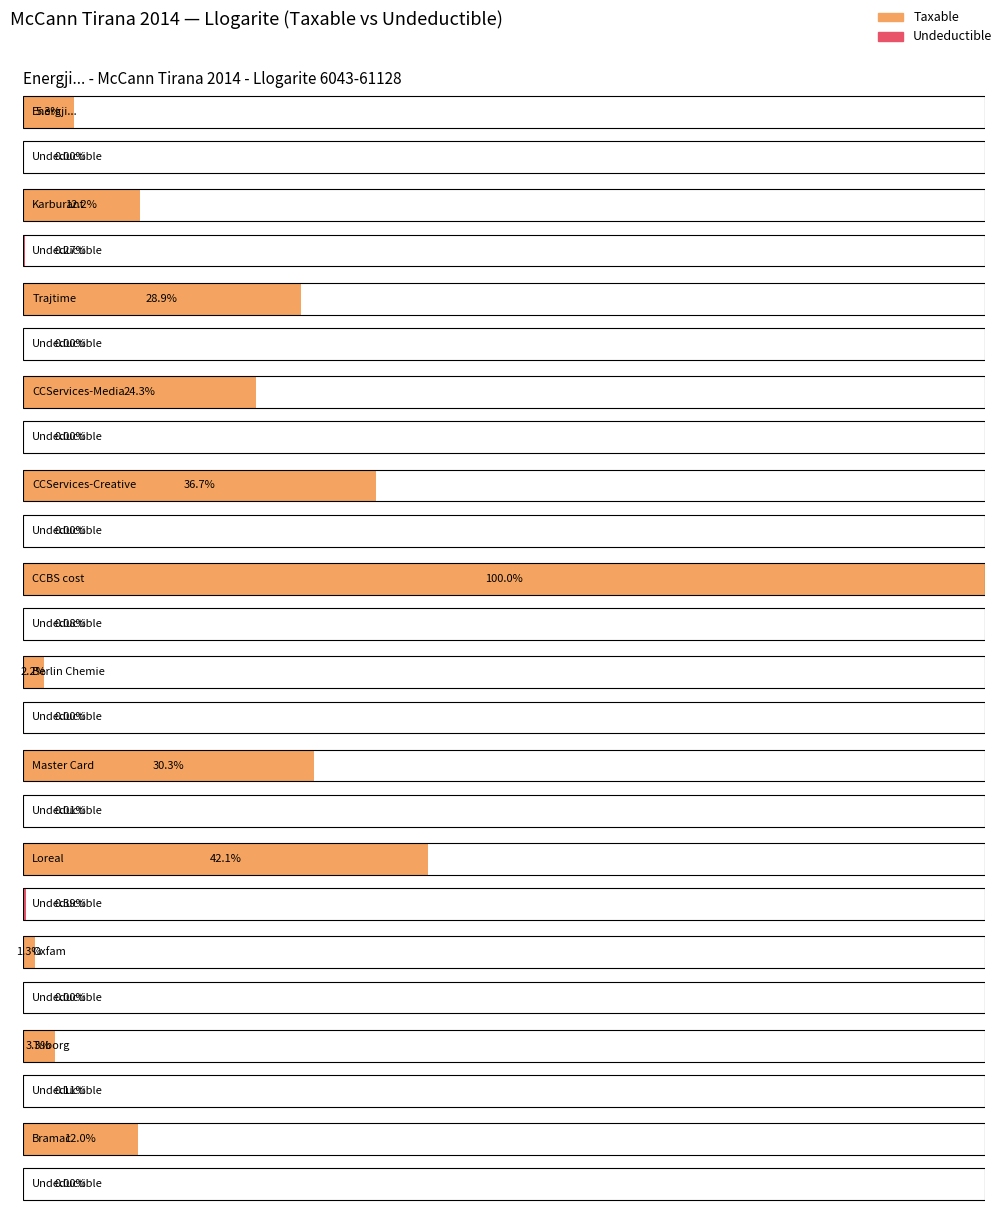

How many bars are there in total?

24